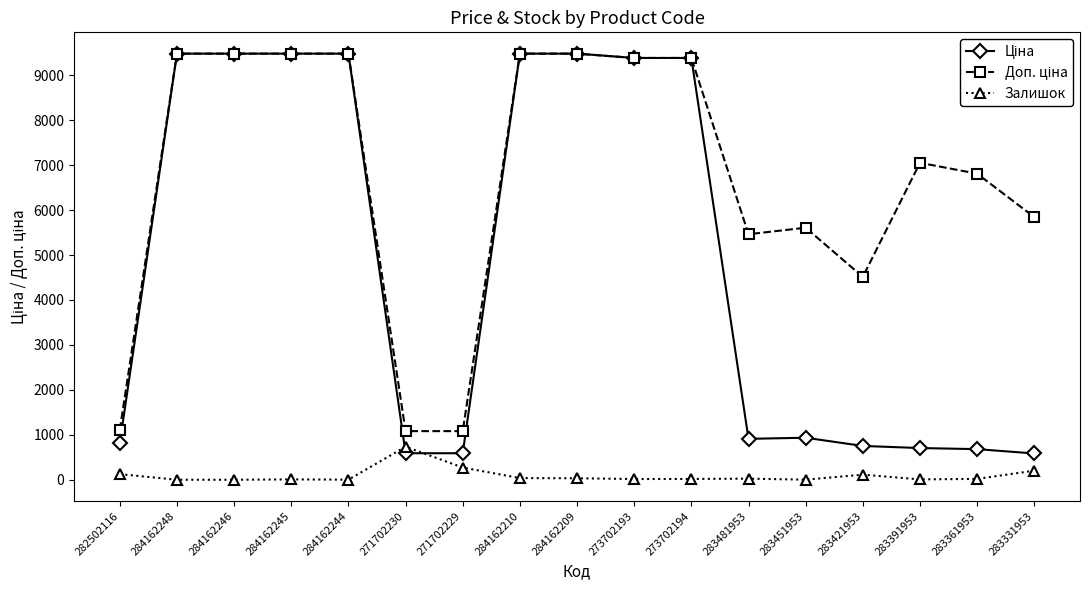

What is the maximum value shown in the chart?

9480.1